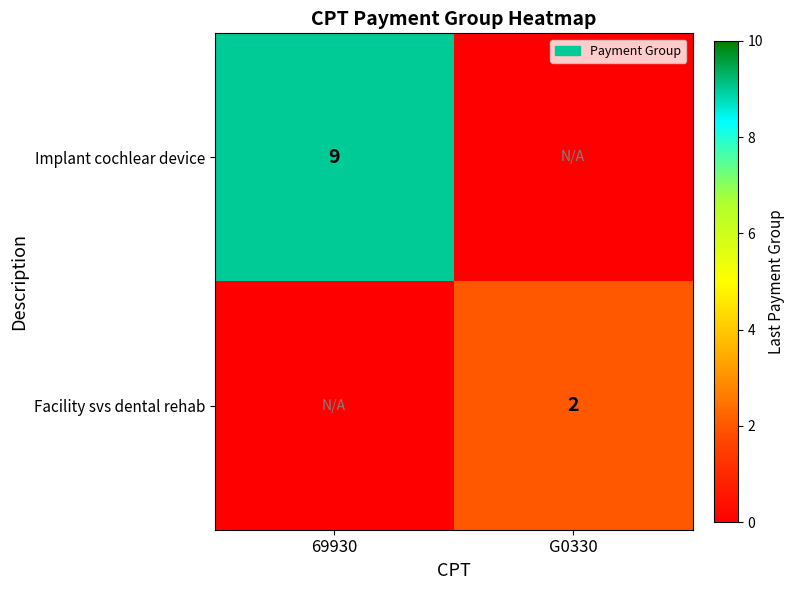

True or false: Facility svs dental rehab has a value of 2 at G0330.

True